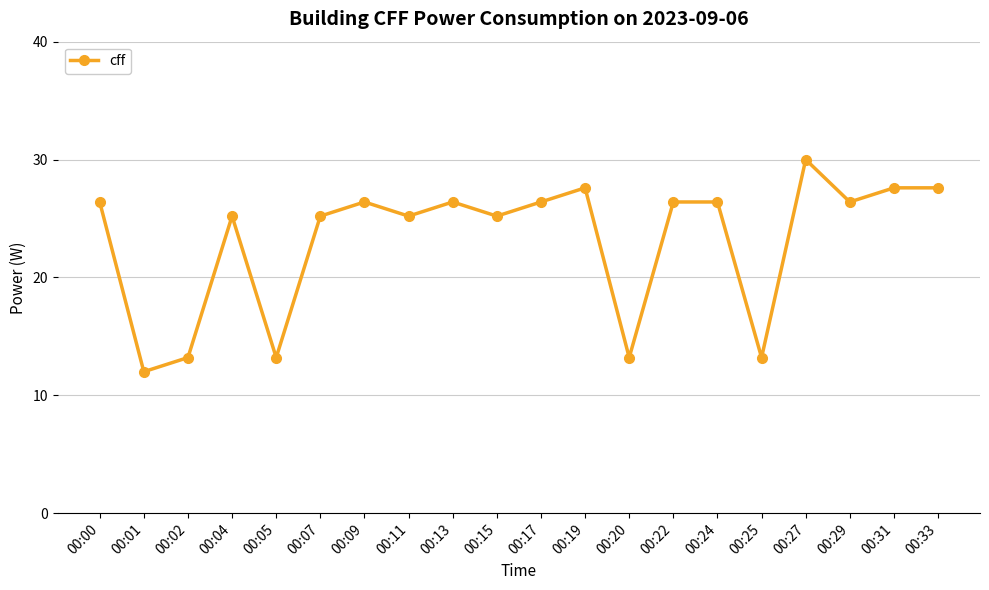

What is the ratio of the value at 00:11 to the value at 00:33?

0.9